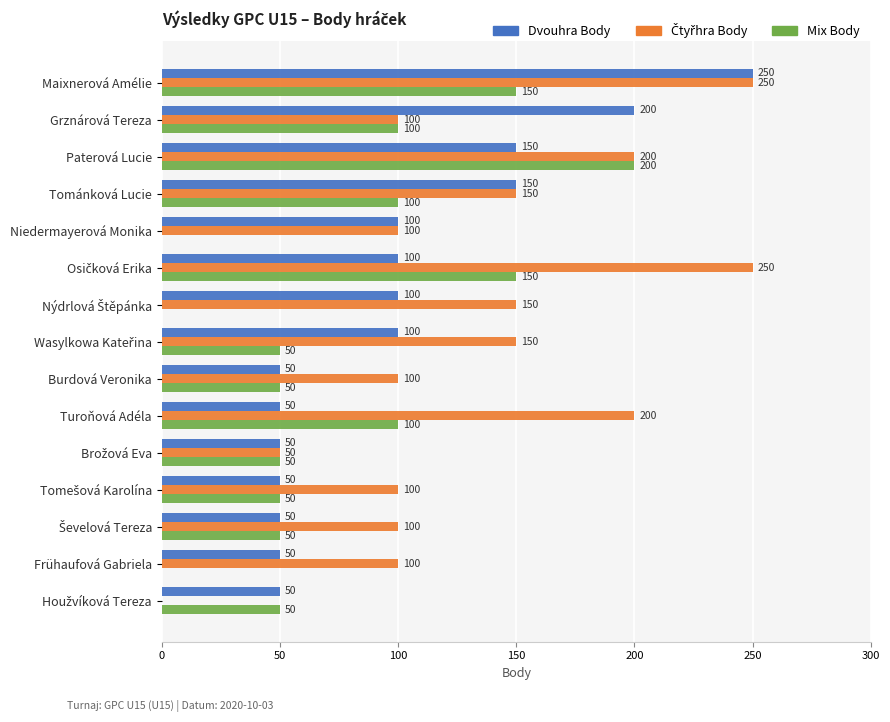

Count the number of categories in the chart.

15